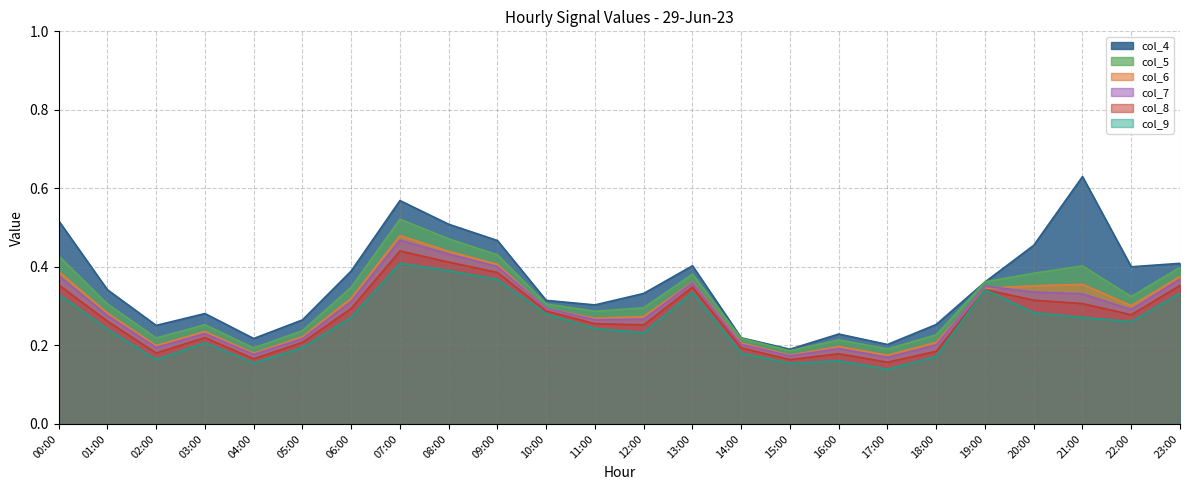

Reading right to left, extract all data points from this chart.

col_4: 0.4	0.4	0.6	0.5	0.4	0.3	0.2	0.2	0.2	0.2	0.4	0.3	0.3	0.3	0.5	0.5	0.6	0.4	0.3	0.2	0.3	0.3	0.3	0.5
col_5: 0.4	0.3	0.4	0.4	0.4	0.2	0.2	0.2	0.2	0.2	0.4	0.3	0.3	0.3	0.4	0.5	0.5	0.3	0.2	0.2	0.3	0.2	0.3	0.4
col_6: 0.4	0.3	0.4	0.4	0.3	0.2	0.2	0.2	0.2	0.2	0.4	0.3	0.3	0.3	0.4	0.4	0.5	0.3	0.2	0.2	0.2	0.2	0.3	0.4
col_7: 0.4	0.3	0.3	0.3	0.4	0.2	0.2	0.2	0.2	0.2	0.4	0.3	0.3	0.3	0.4	0.4	0.5	0.3	0.2	0.2	0.2	0.2	0.3	0.4
col_8: 0.4	0.3	0.3	0.3	0.3	0.2	0.2	0.2	0.2	0.2	0.3	0.3	0.3	0.3	0.4	0.4	0.4	0.3	0.2	0.2	0.2	0.2	0.3	0.4
col_9: 0.3	0.3	0.3	0.3	0.3	0.2	0.1	0.2	0.2	0.2	0.3	0.2	0.2	0.3	0.4	0.4	0.4	0.3	0.2	0.2	0.2	0.2	0.2	0.3